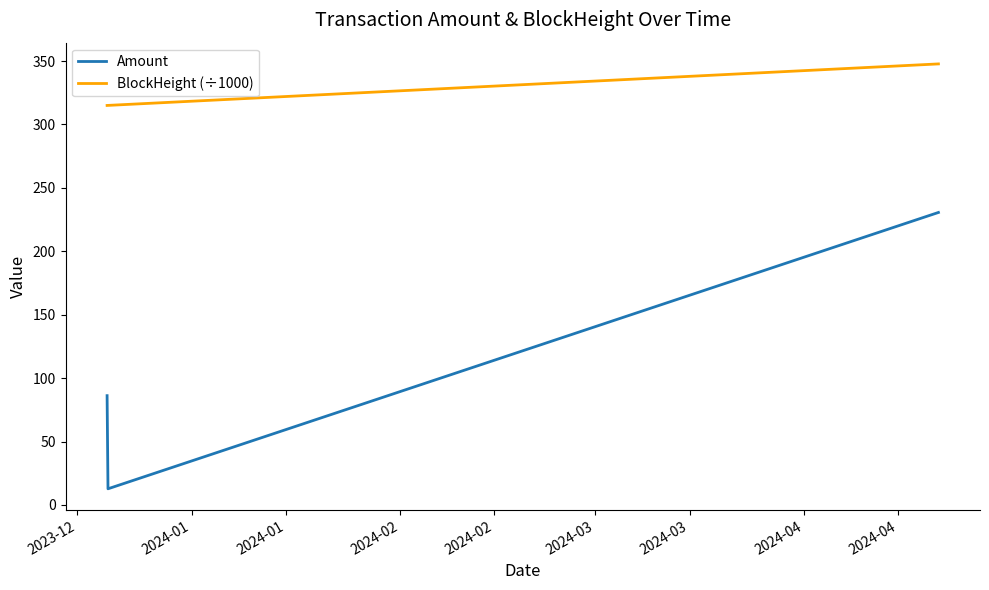

What is the minimum value for BlockHeight (÷1000)?

315.0